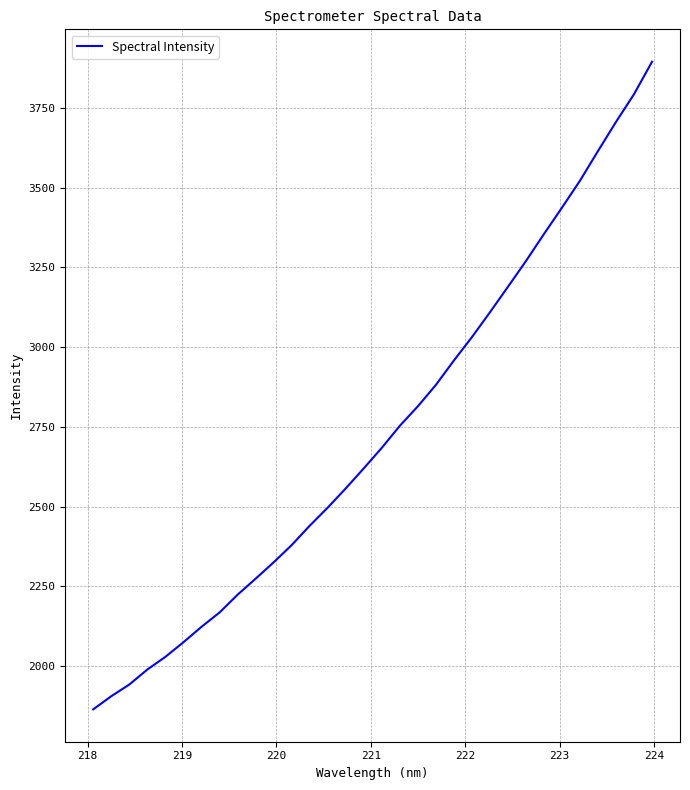

How many distinct data groups are displayed?

1